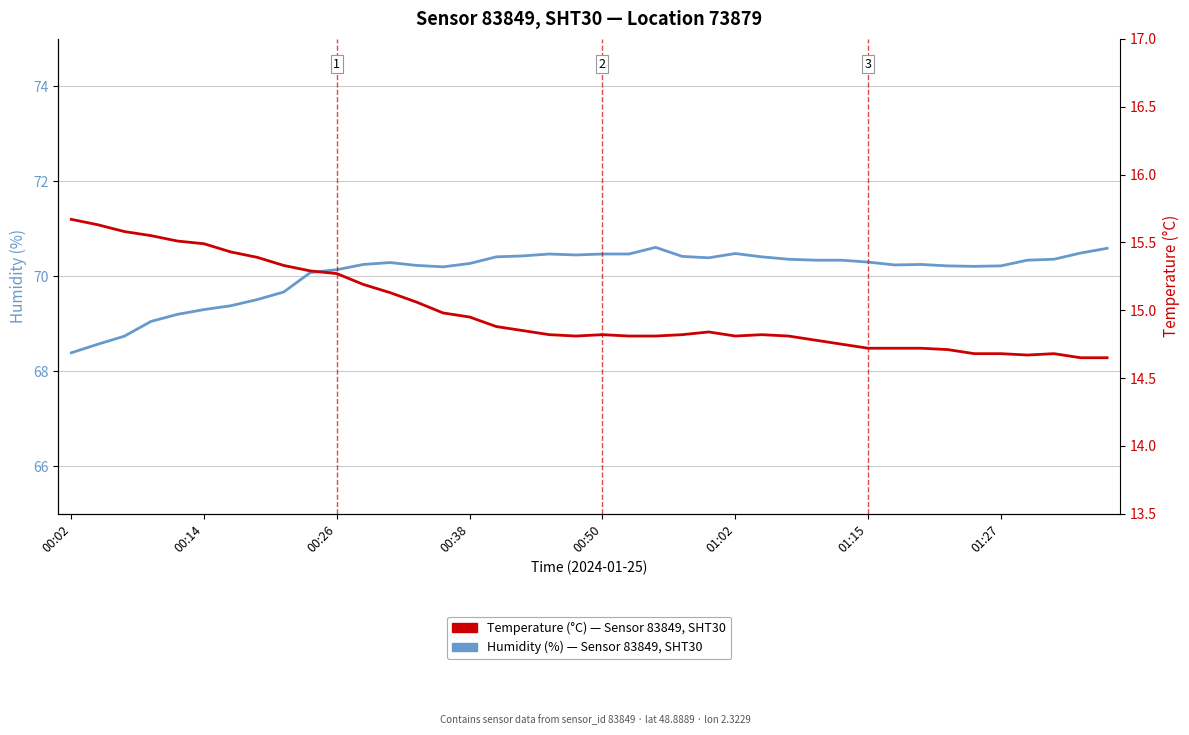

What is the greatest value displayed?

70.6